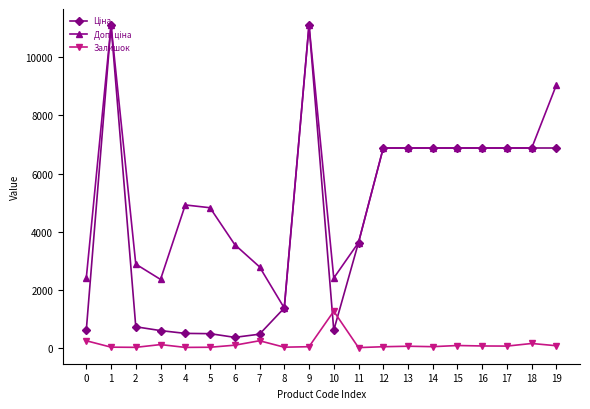

What is the highest value of the Залишок series?

1255.0